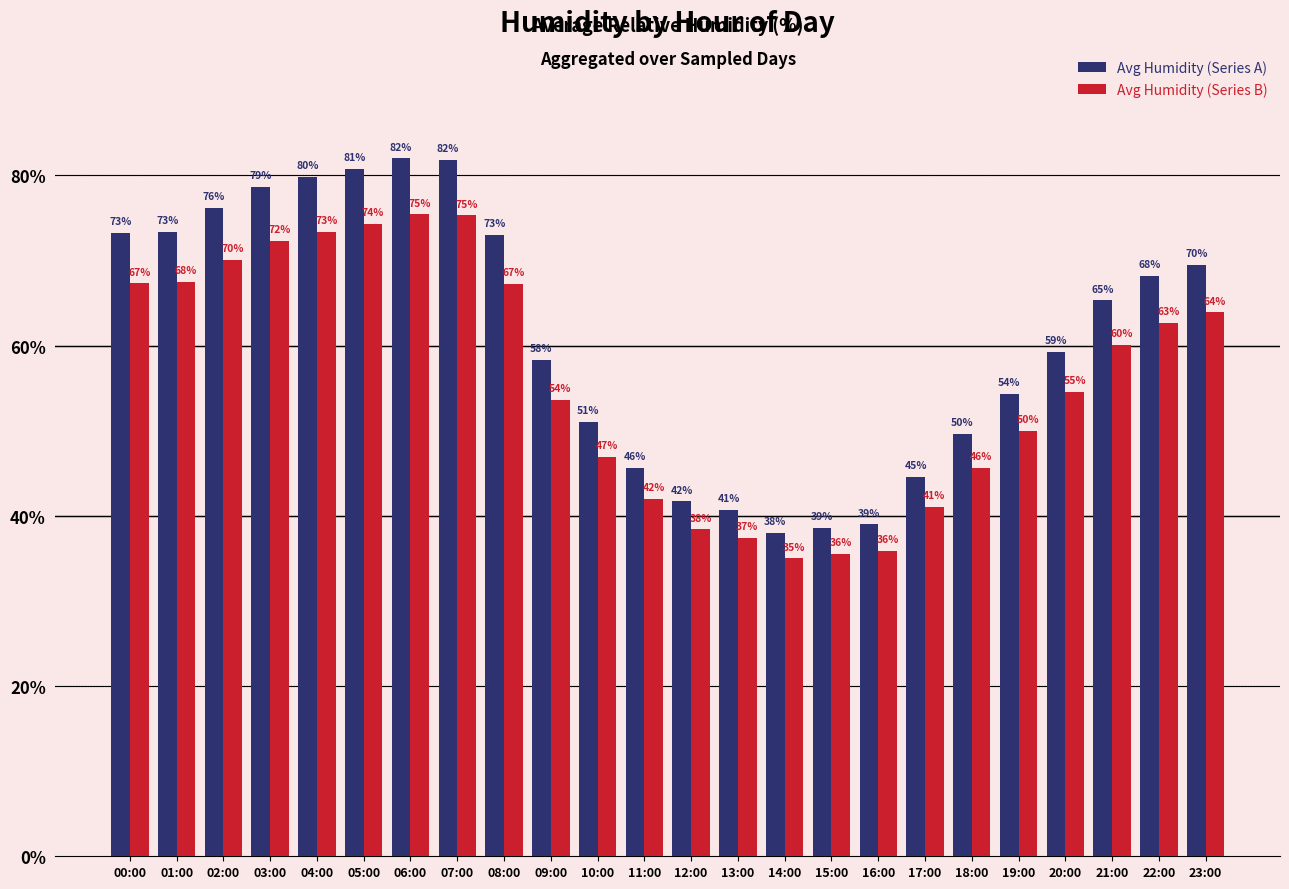

At which label does Avg Humidity (Series B) reach its minimum?

14:00